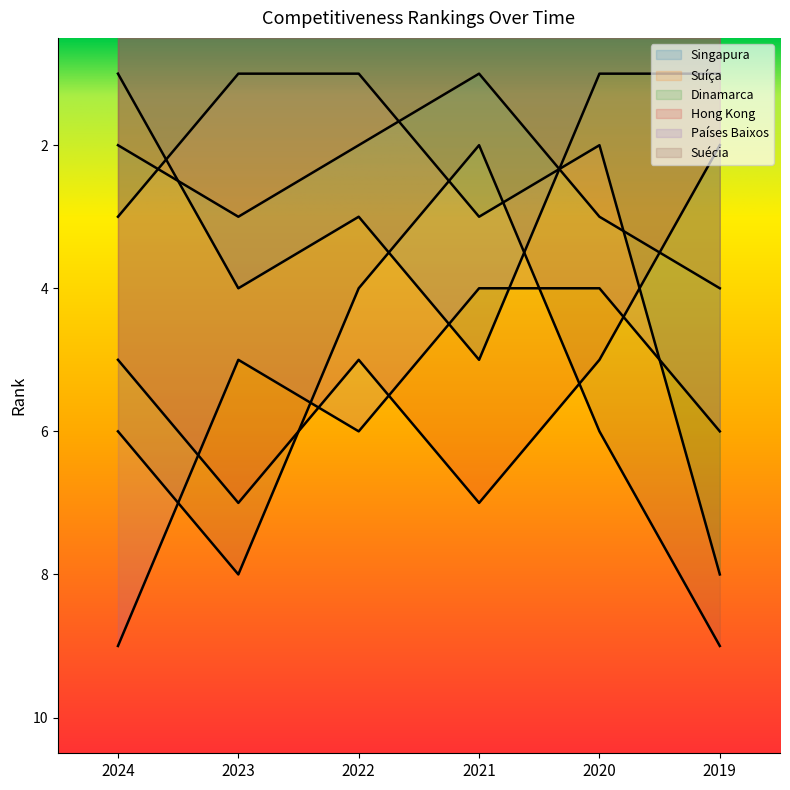

Between 2023 and 2020, which is larger?

2023